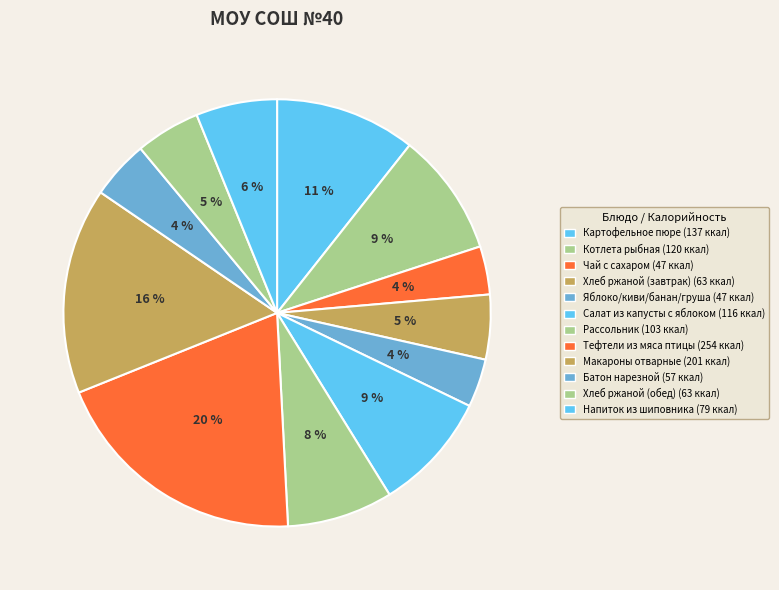

Count the number of slices in the pie.

12